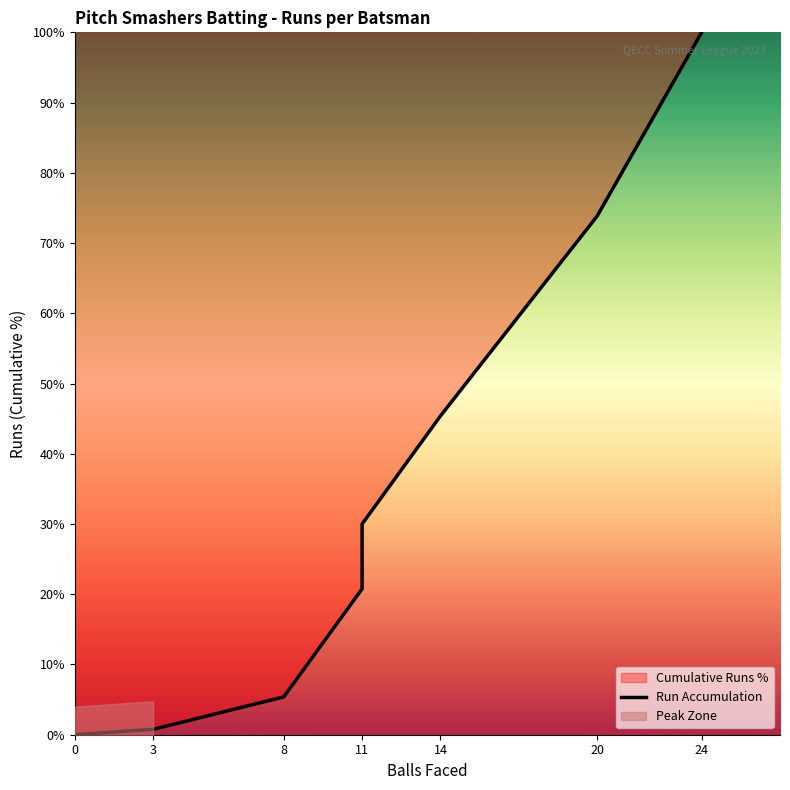

What is the difference between the maximum and minimum values?

100.0